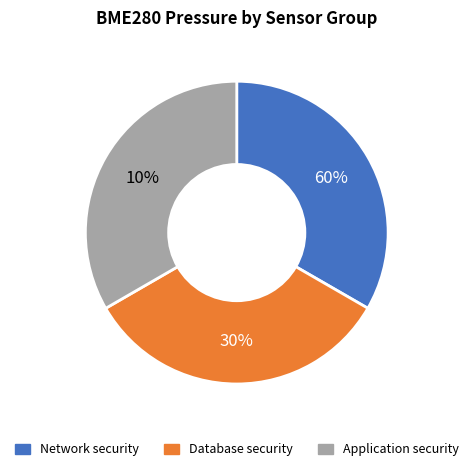

Is it true that 20493 is 10% of the pie?

True